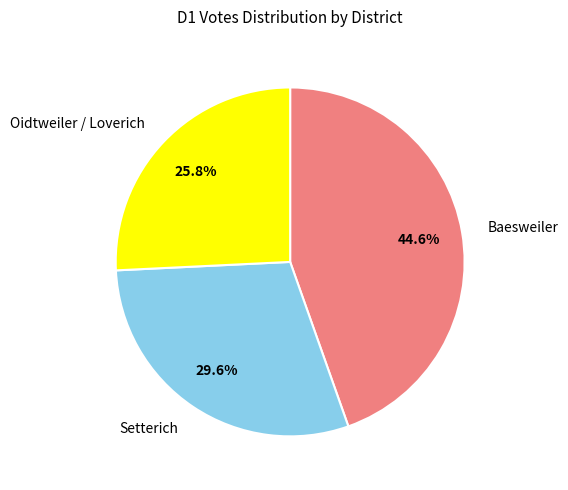

To the nearest percent, what is the average slice percentage?

33%